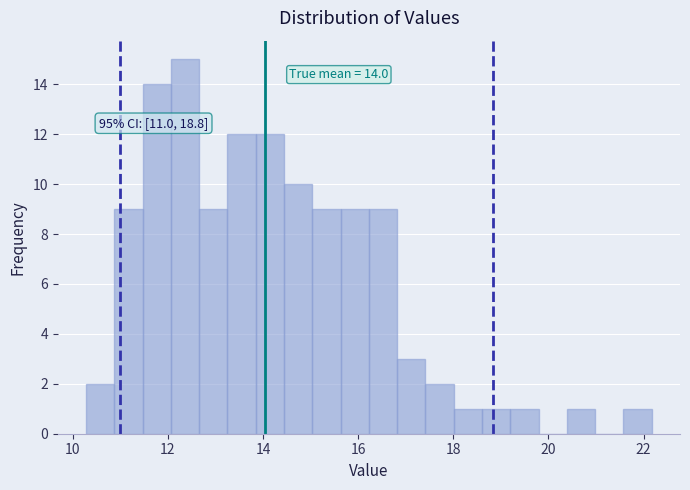

Around what value on the x-axis is the tallest bar? Give the approximate position of its centre, as read against the axis.

12.4